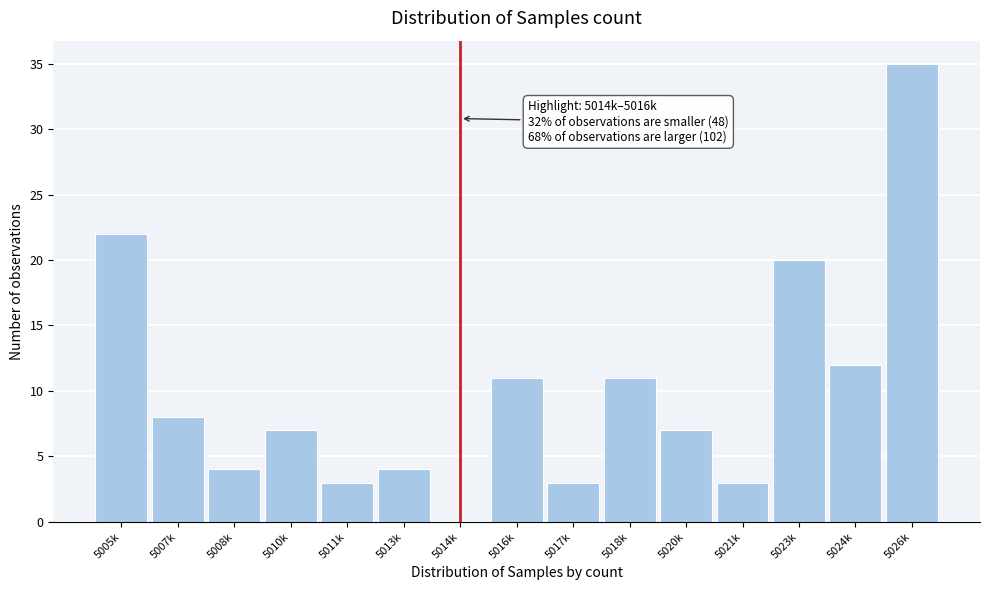

Reading left to right, extract all data points from this chart.

5005k=22	5007k=8	5008k=4	5010k=7	5011k=3	5013k=4	5014k=0	5016k=11	5017k=3	5018k=11	5020k=7	5021k=3	5023k=20	5024k=12	5026k=35